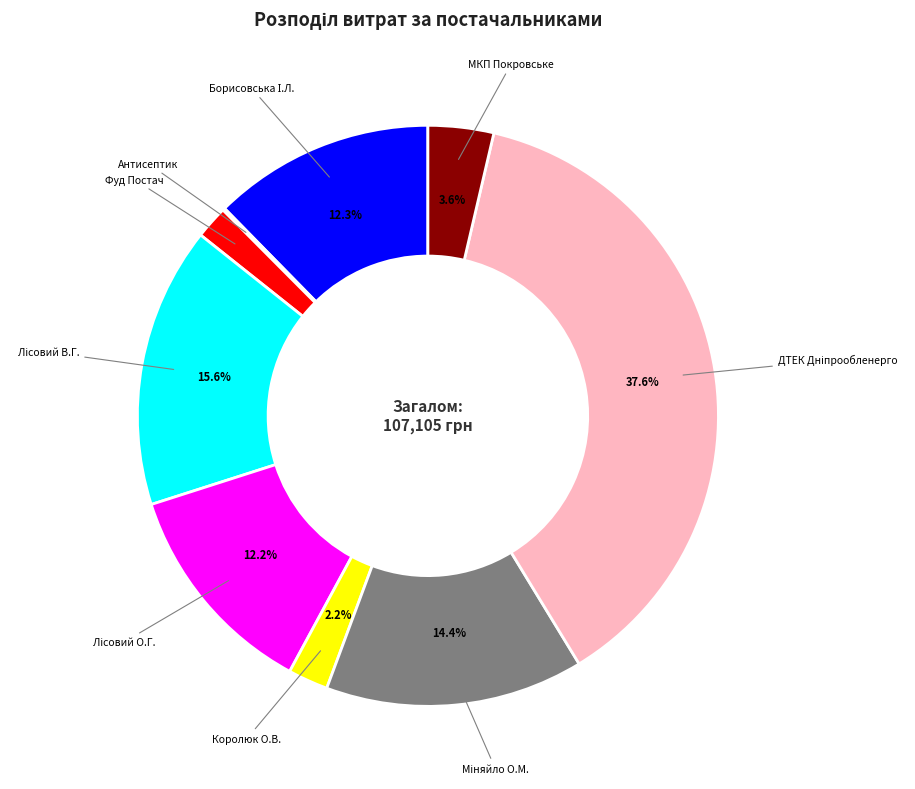

Does any single category account for the majority?

No